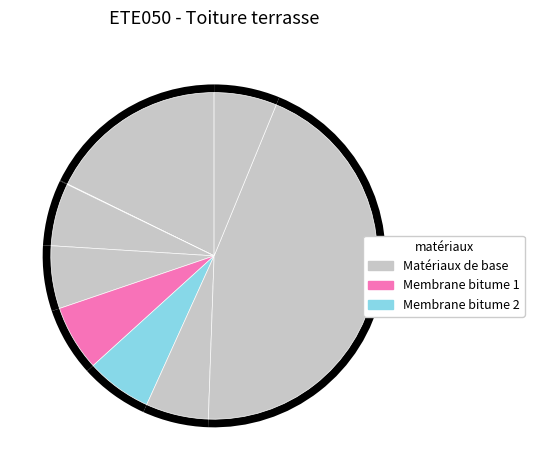

Does Géotextile 1 represent more than half of the total?

No